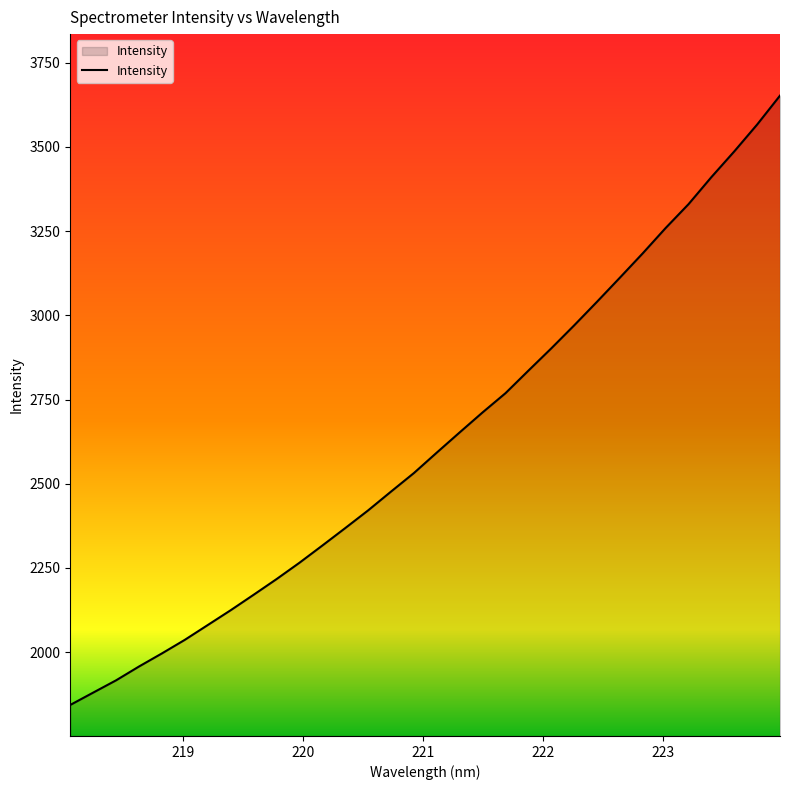

What is the smallest value displayed?

1843.3